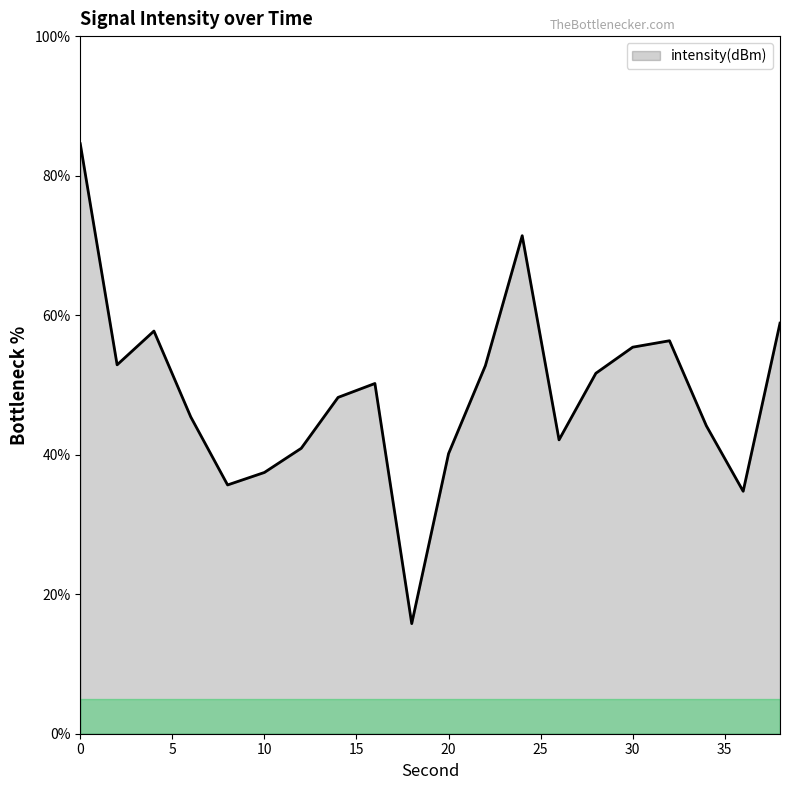

What is the difference between the maximum and minimum values?

68.8